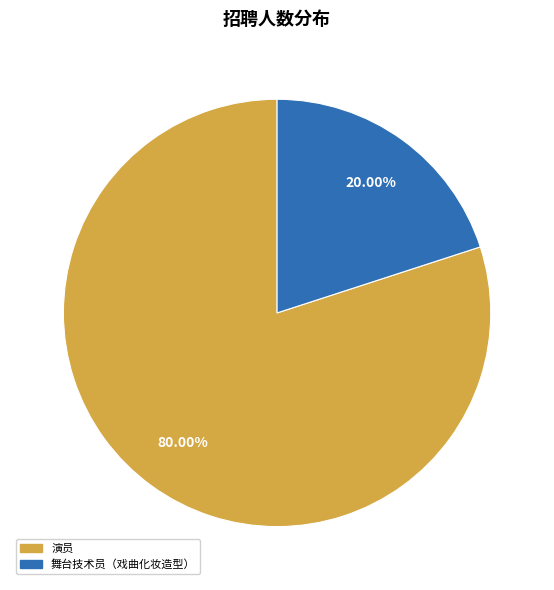

Count the number of slices in the pie.

2